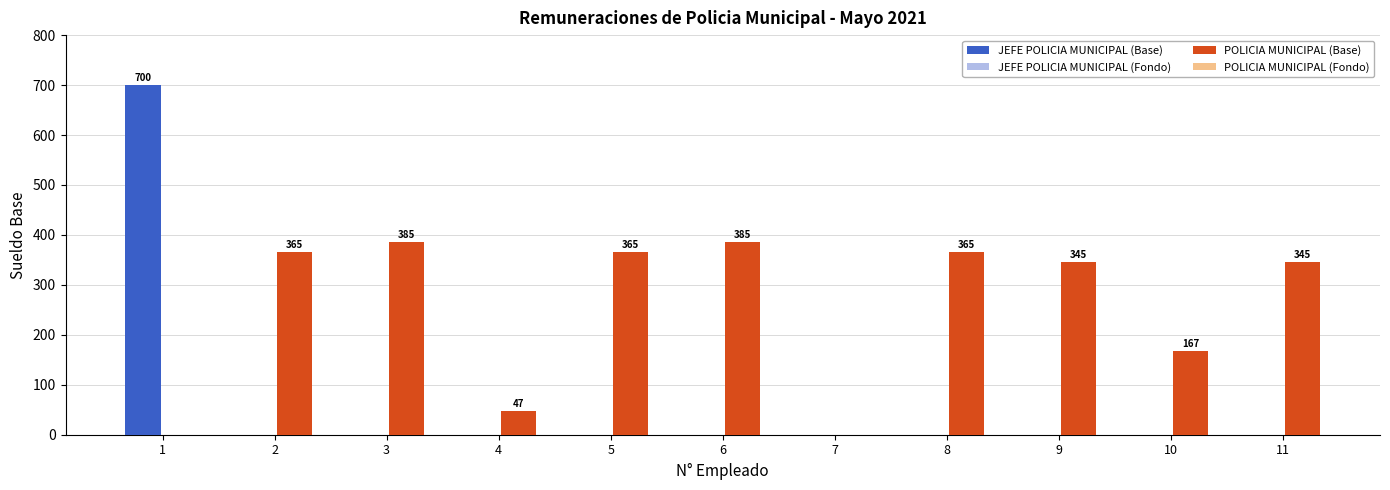

How many series are shown in this chart?

4